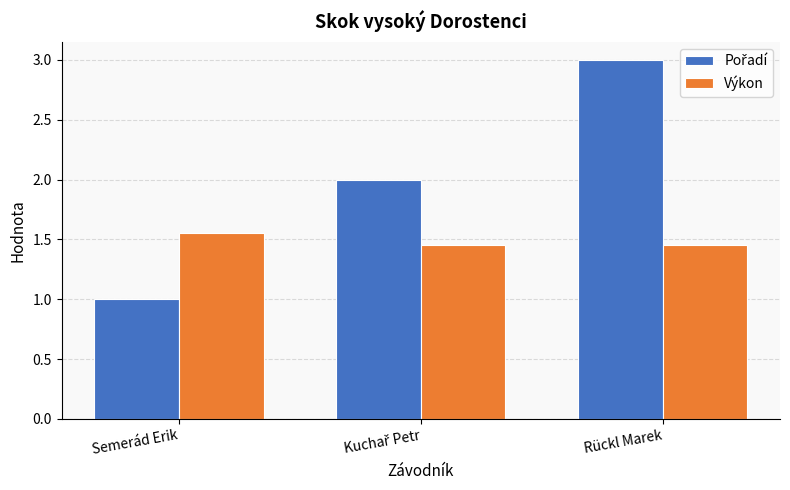

What is the smallest value displayed?

1.0